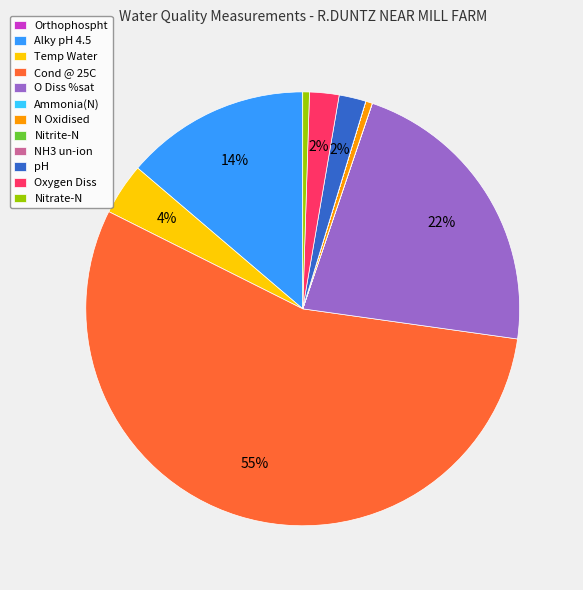

True or false: Alky pH 4.5 accounts for 14% of the total.

True